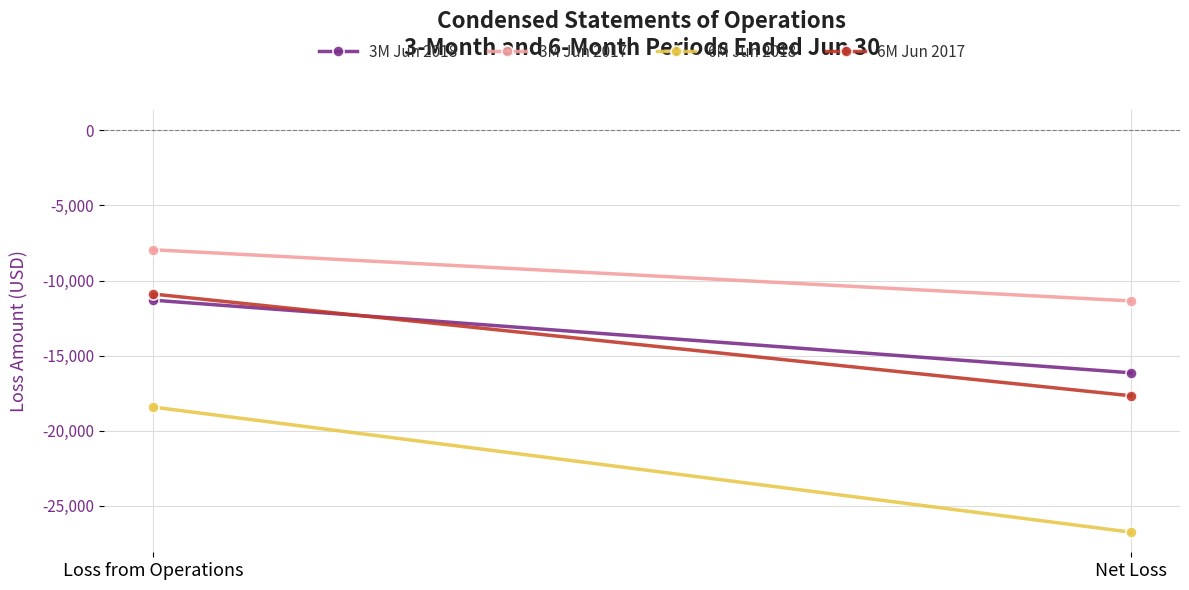

What is the lowest value of the 6M Jun 2018 series?

-26750